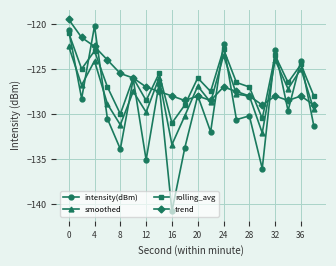

What is the sum of all rolling_avg values?

-2528.8